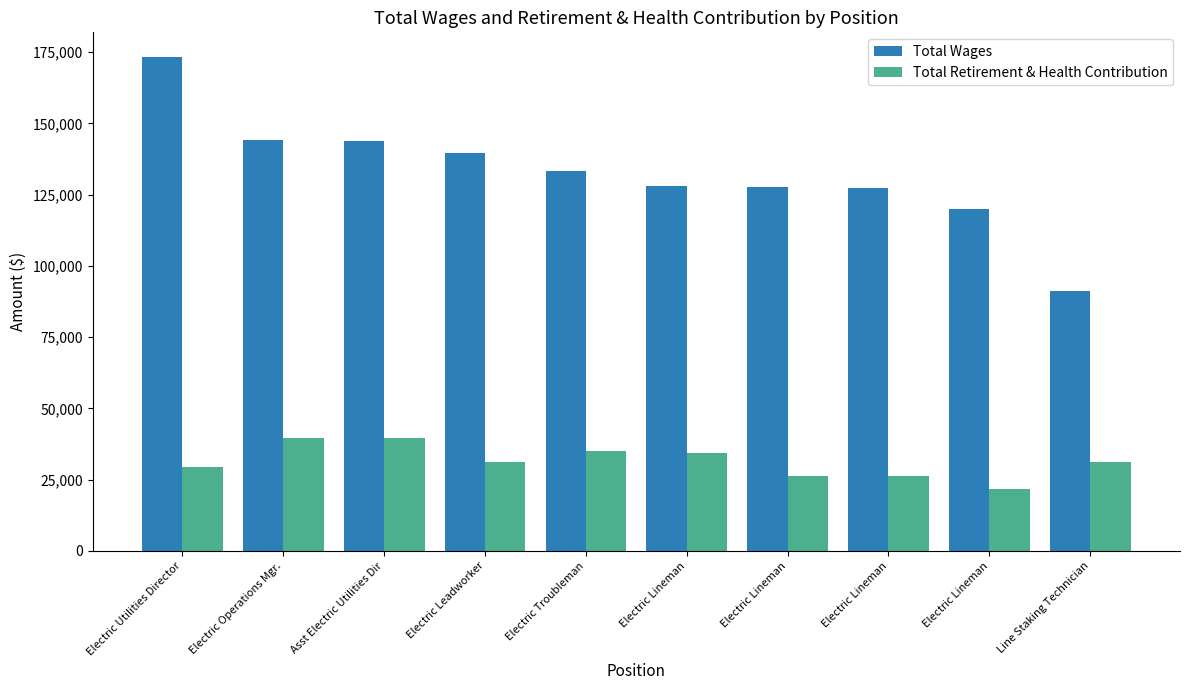

Reading right to left, transcribe all the data shown in this chart.

Total Wages: 91074	119854	127426	127789	127877	133307	139589	143836	143995	173250
Total Retirement & Health Contribution: 31032	21872	26175	26215	34328	34895	31036	39643	39643	29541